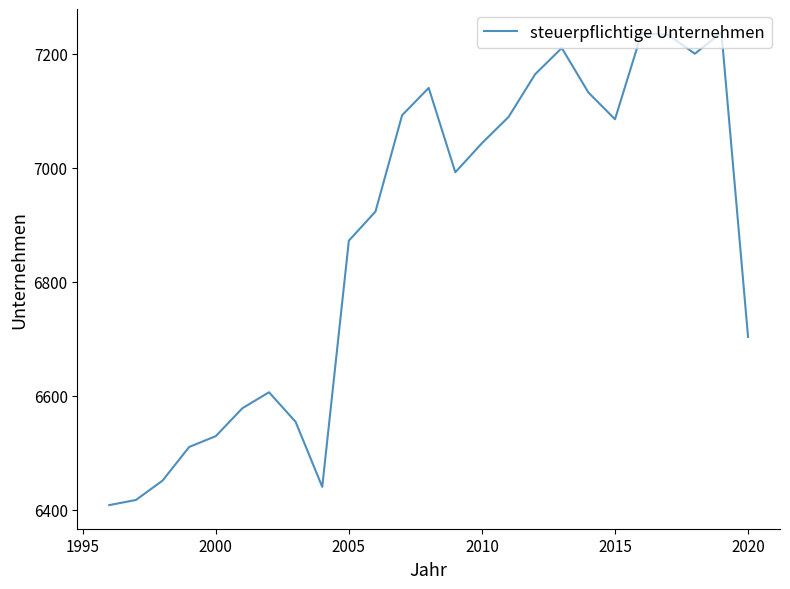

How many interior local peaks (higher than both neighbors) does the data have?

5